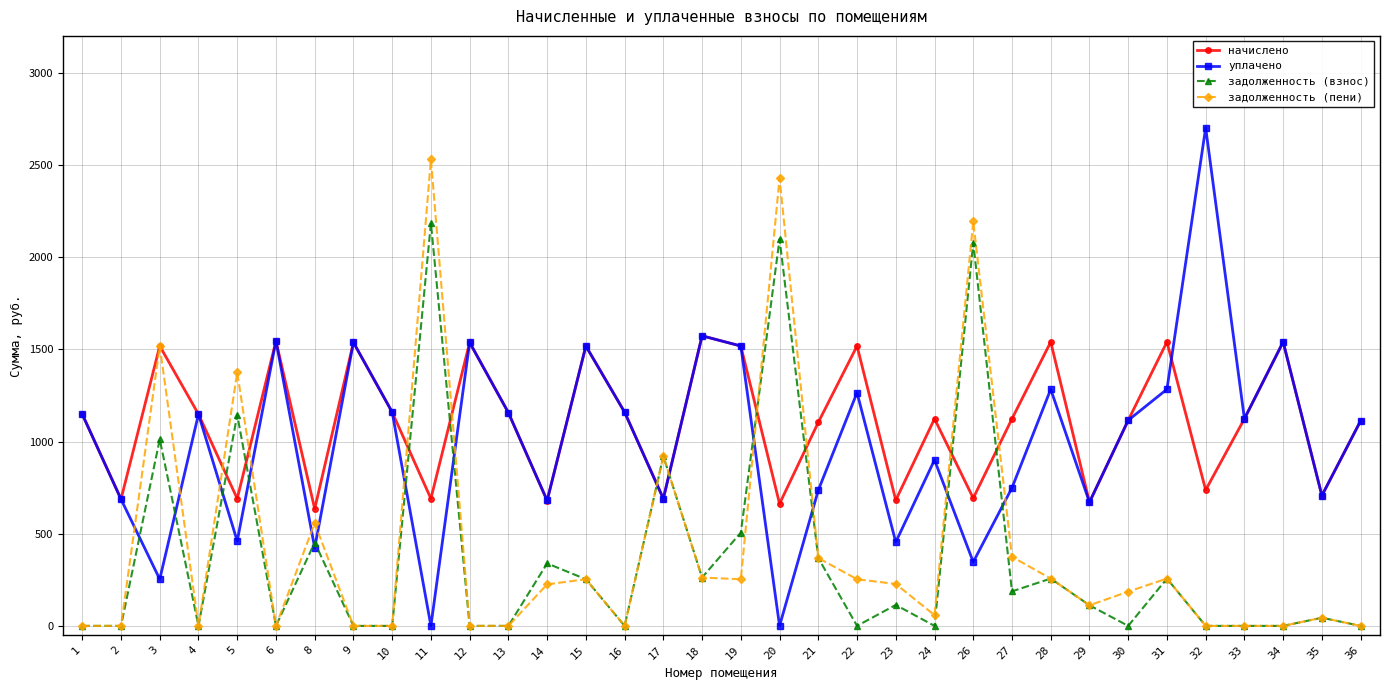

True or false: задолженность (пени) has a value of 1375.0 at 5.

True